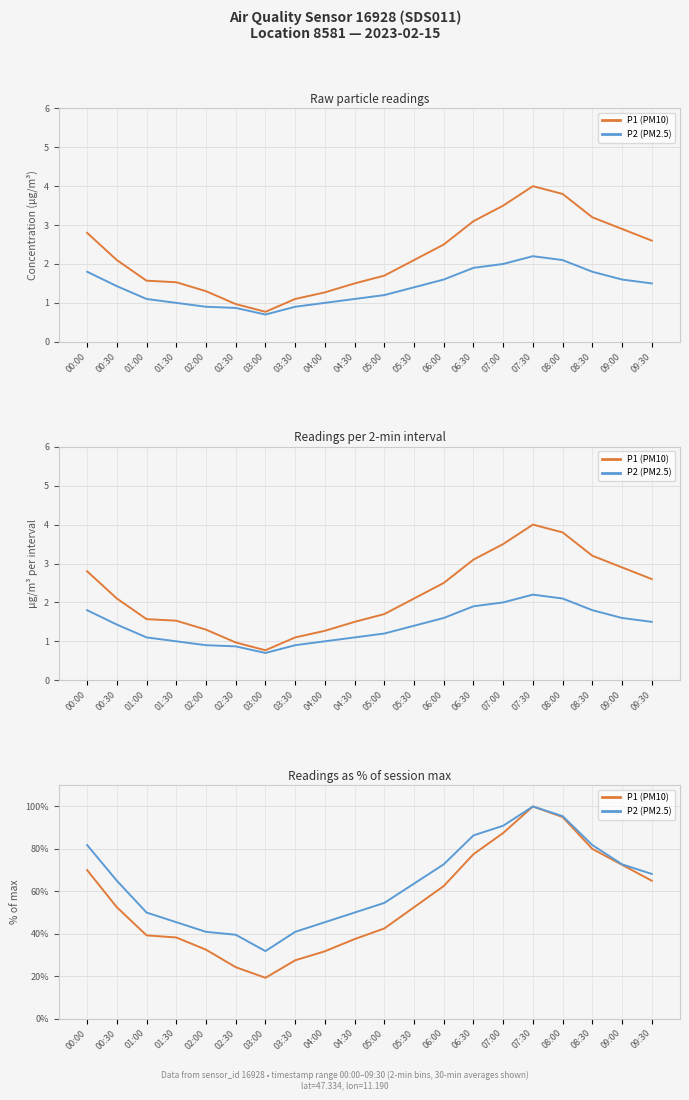

True or false: P1 (PM10) and P2 (PM2.5) cross at least once.

False